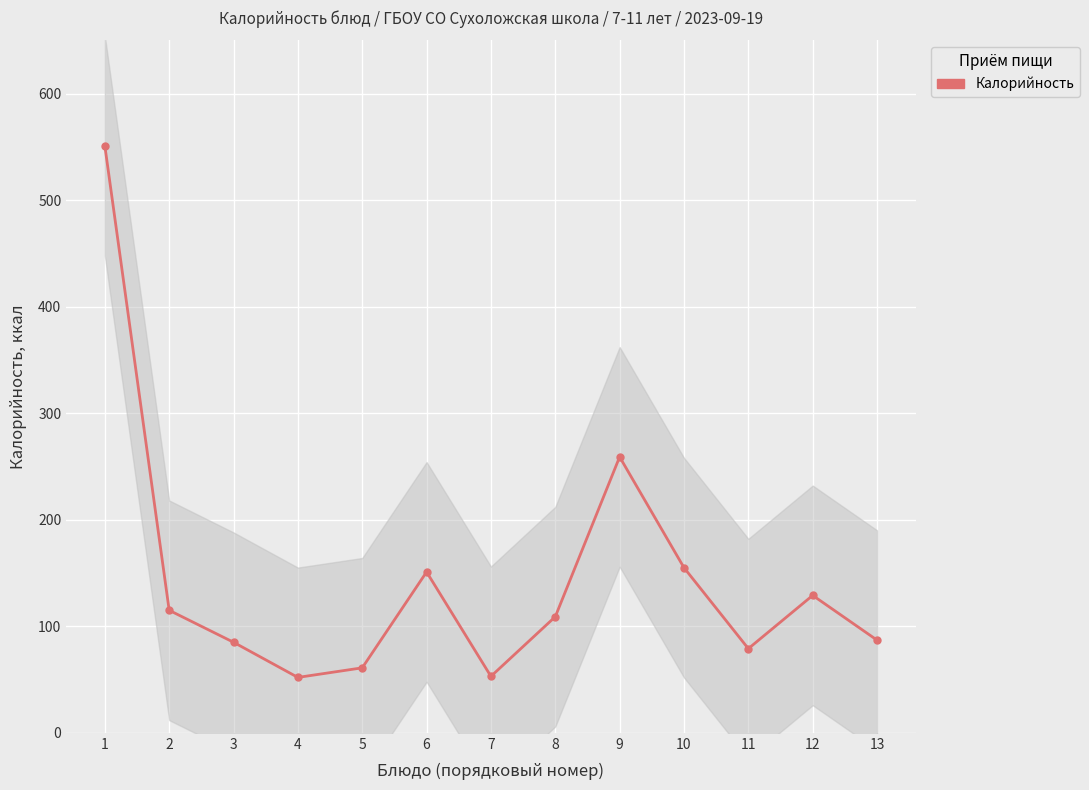

What is the value of the 4th point from the left?

52